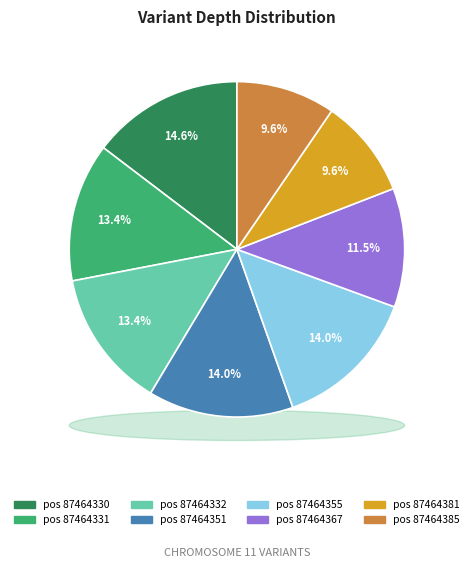

To the nearest percent, what portion does 87464367 represent?

11%